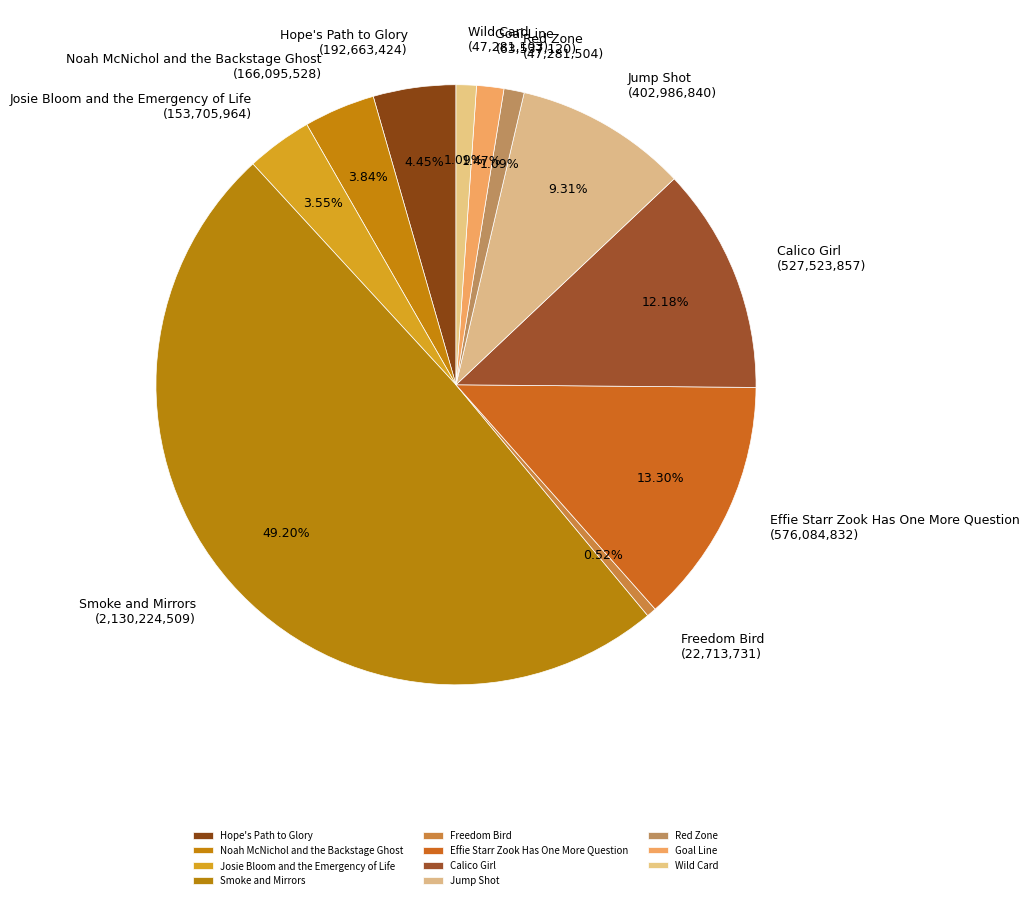

To the nearest percent, what percentage of the pie is Smoke and Mirrors?

49%